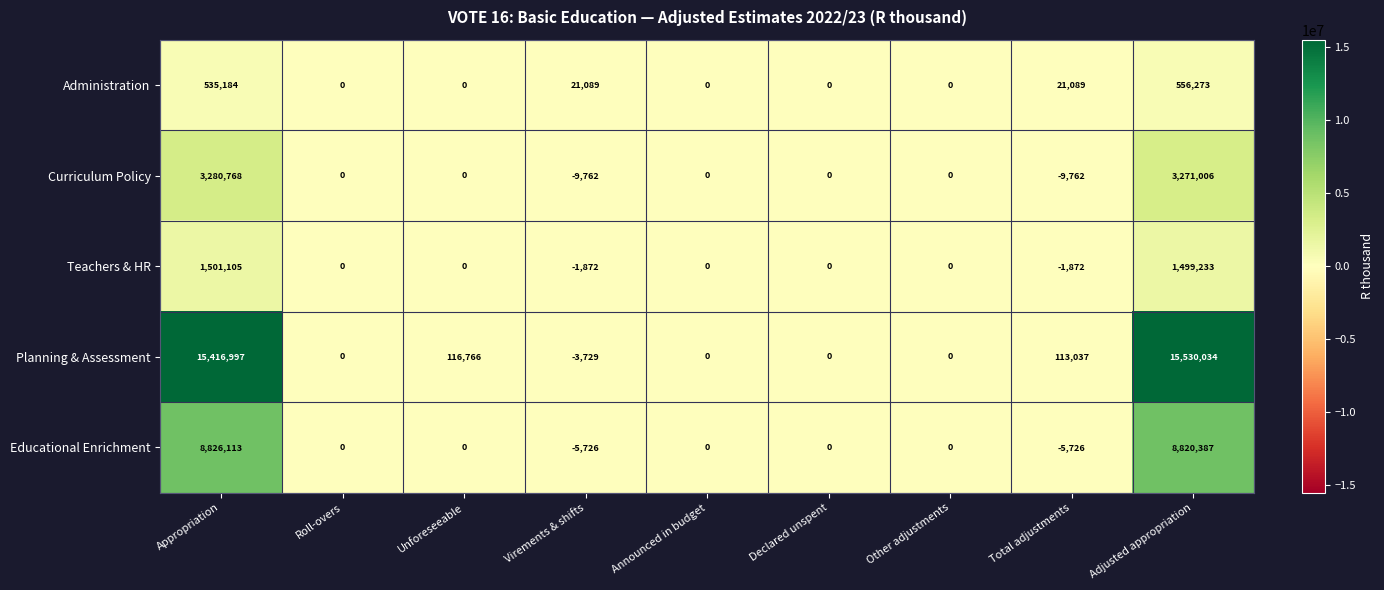

What is the smallest value displayed?

-9762